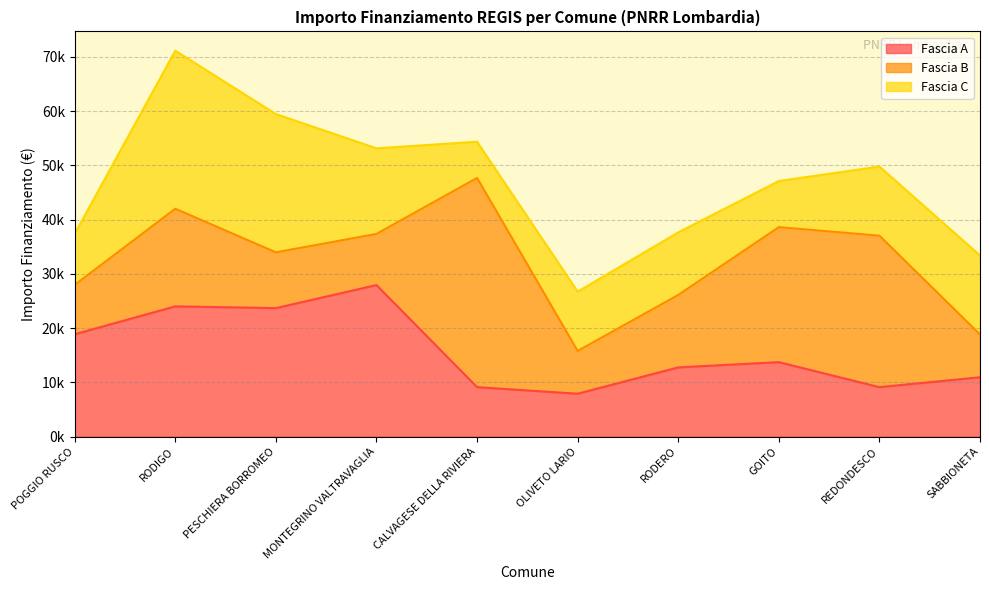

At which category does Fascia A reach its first local peak?

RODIGO